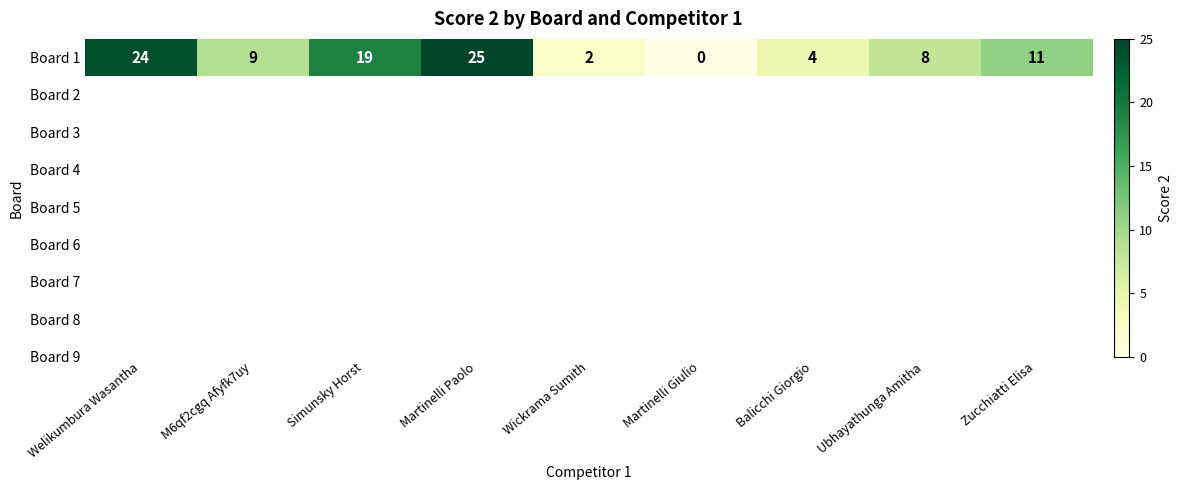

What is the maximum value shown in the chart?

25